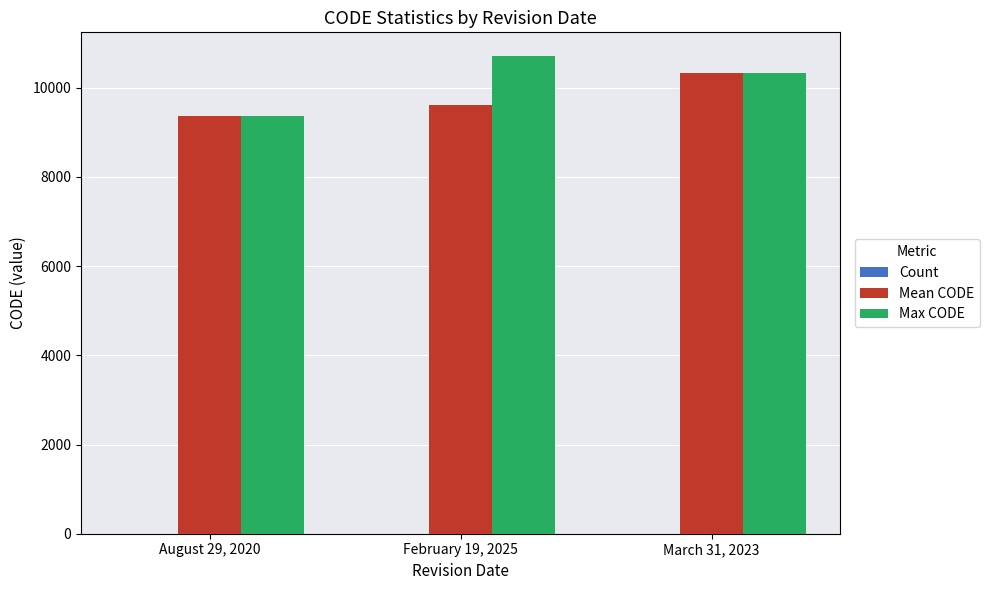

True or false: Max CODE has a value of 15774 at March 31, 2023.

False